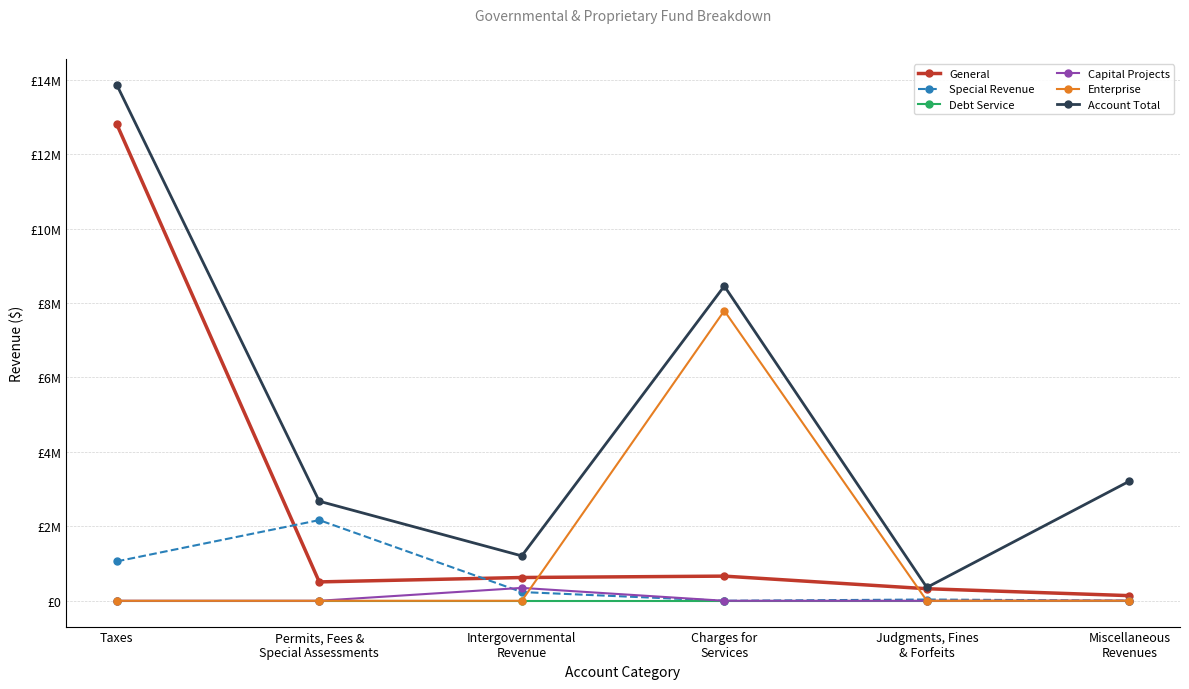

Which series has the widest spread of values?

Account Total